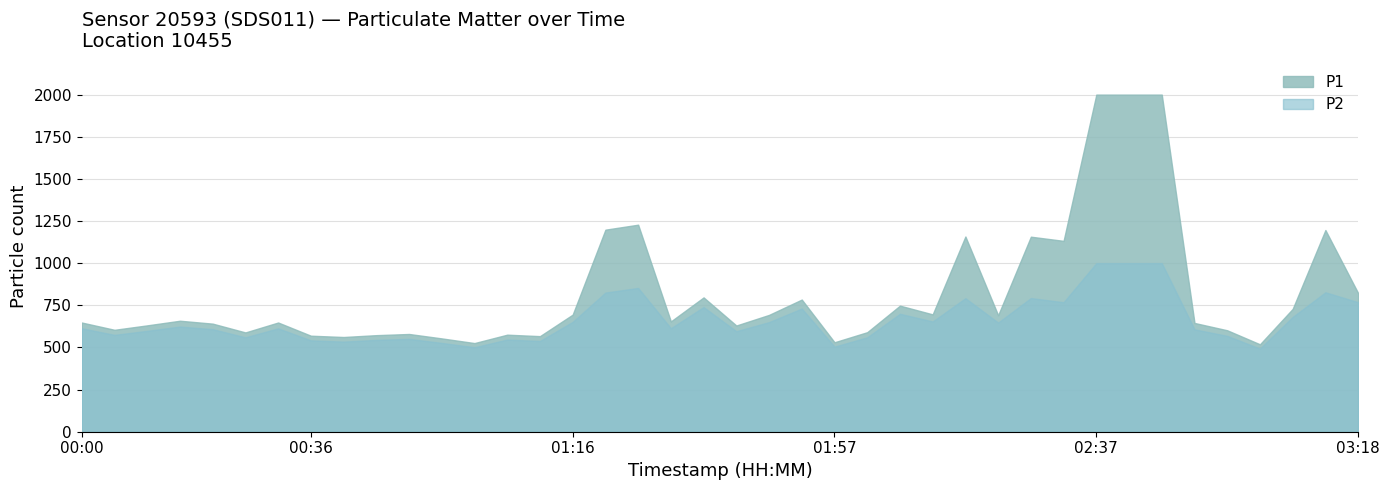

How many data points in P2 are less than 613?

18